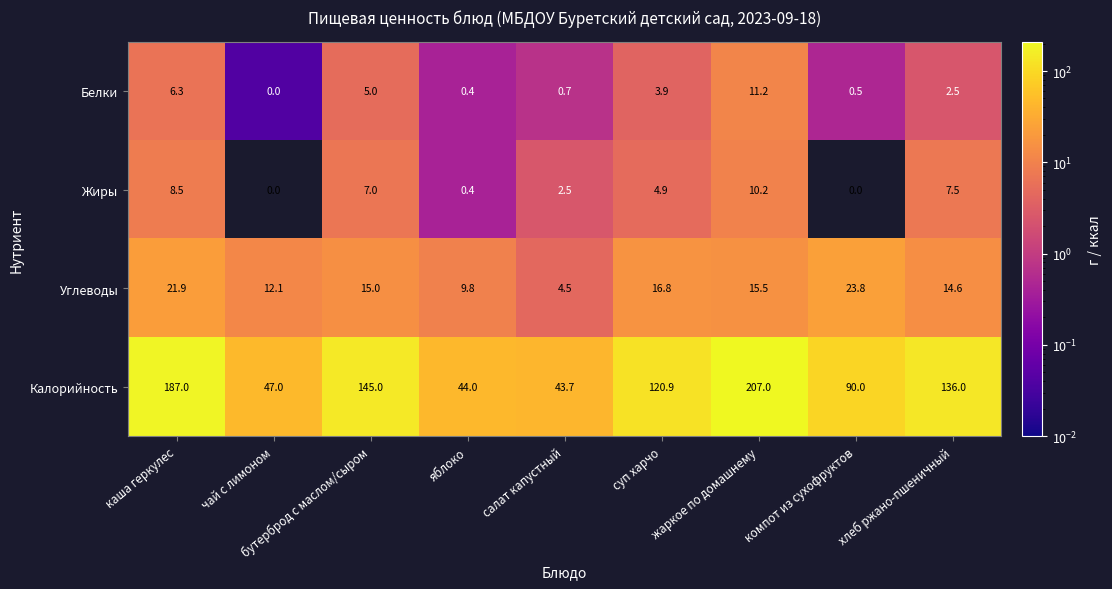

Which series has the largest total across all categories?

Калорийность